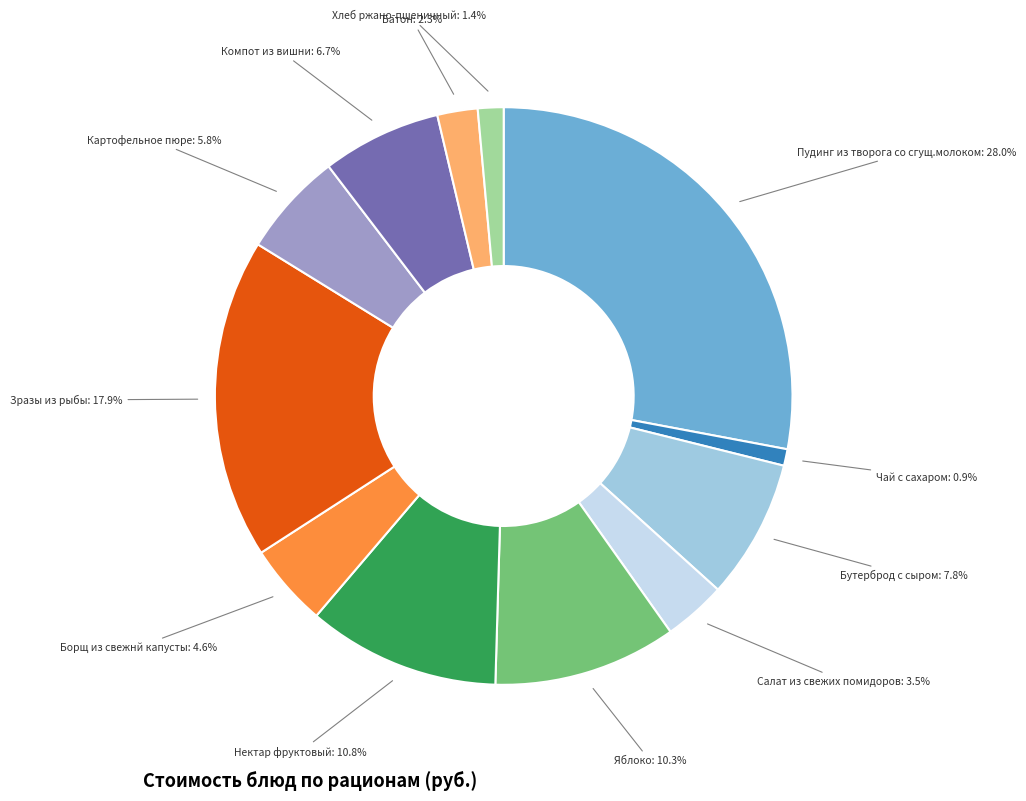

Is there a majority slice in this chart?

No